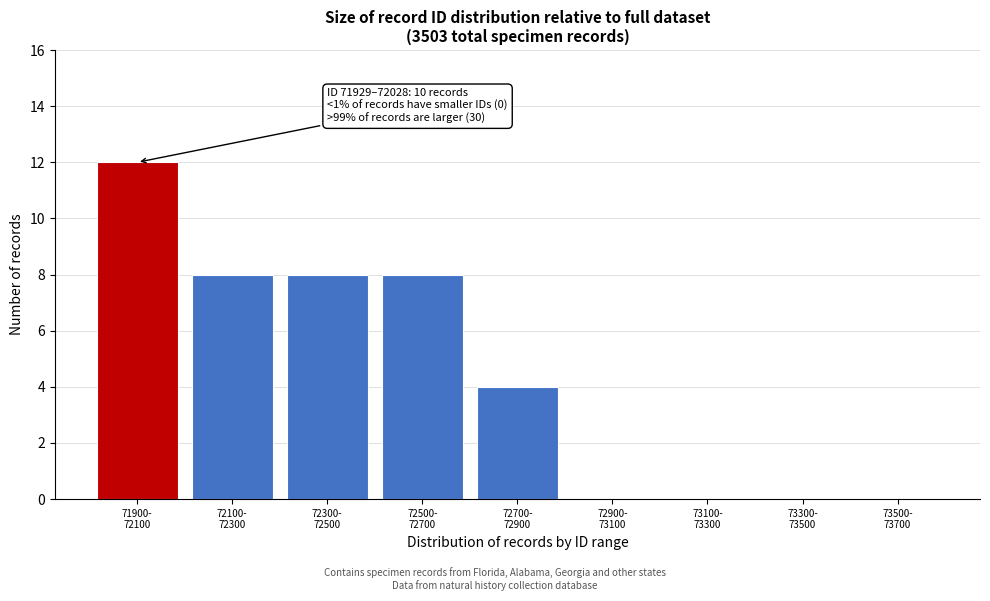

What is the maximum value shown in the chart?

12